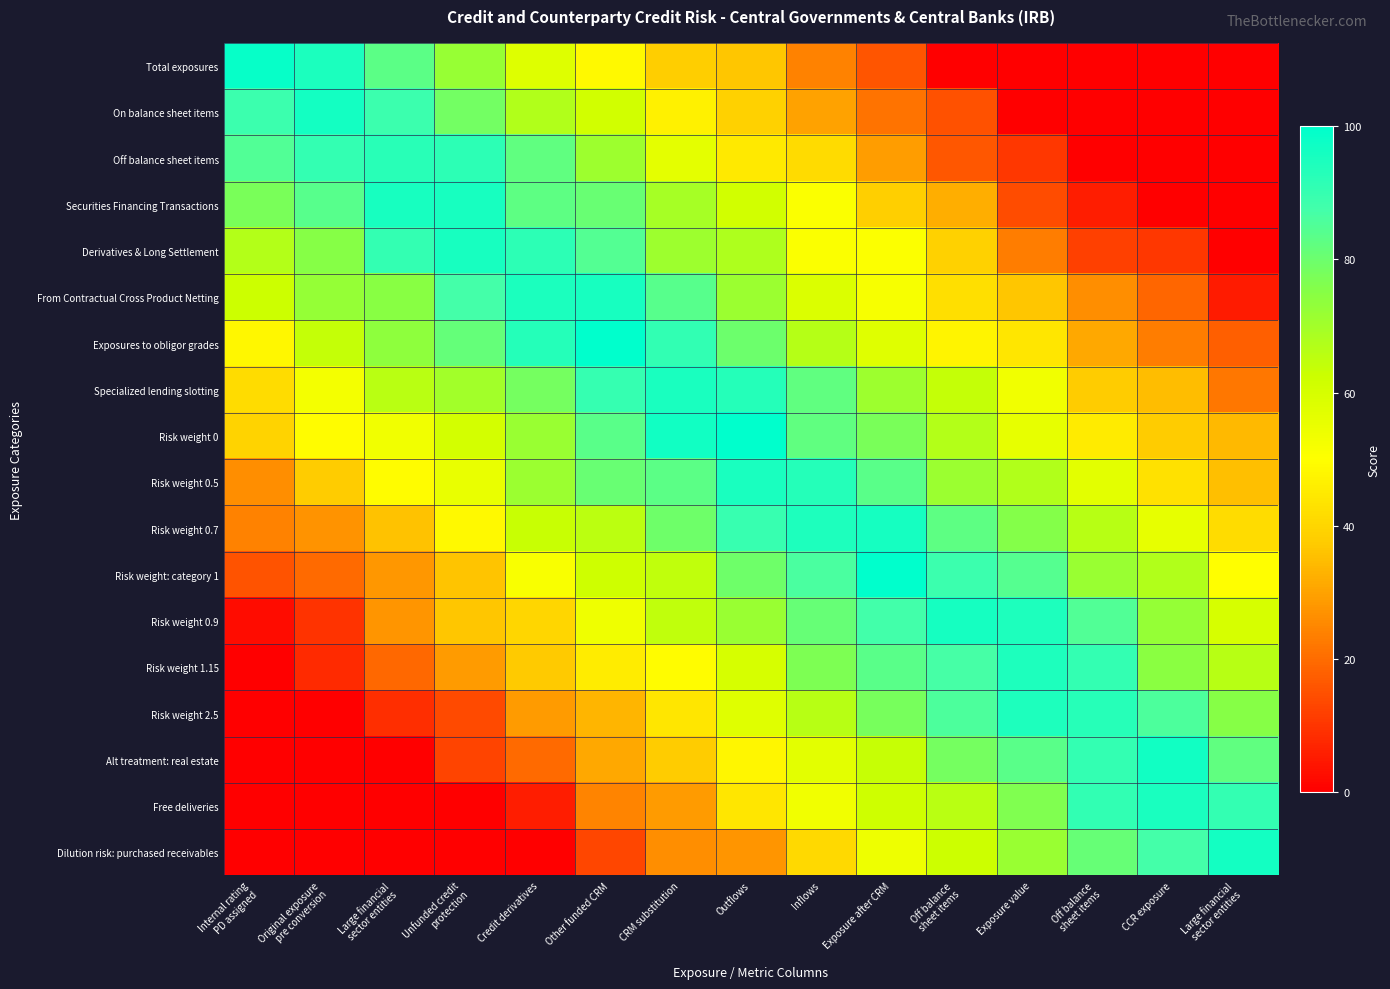

Which label corresponds to the largest value in the chart?

Outflows